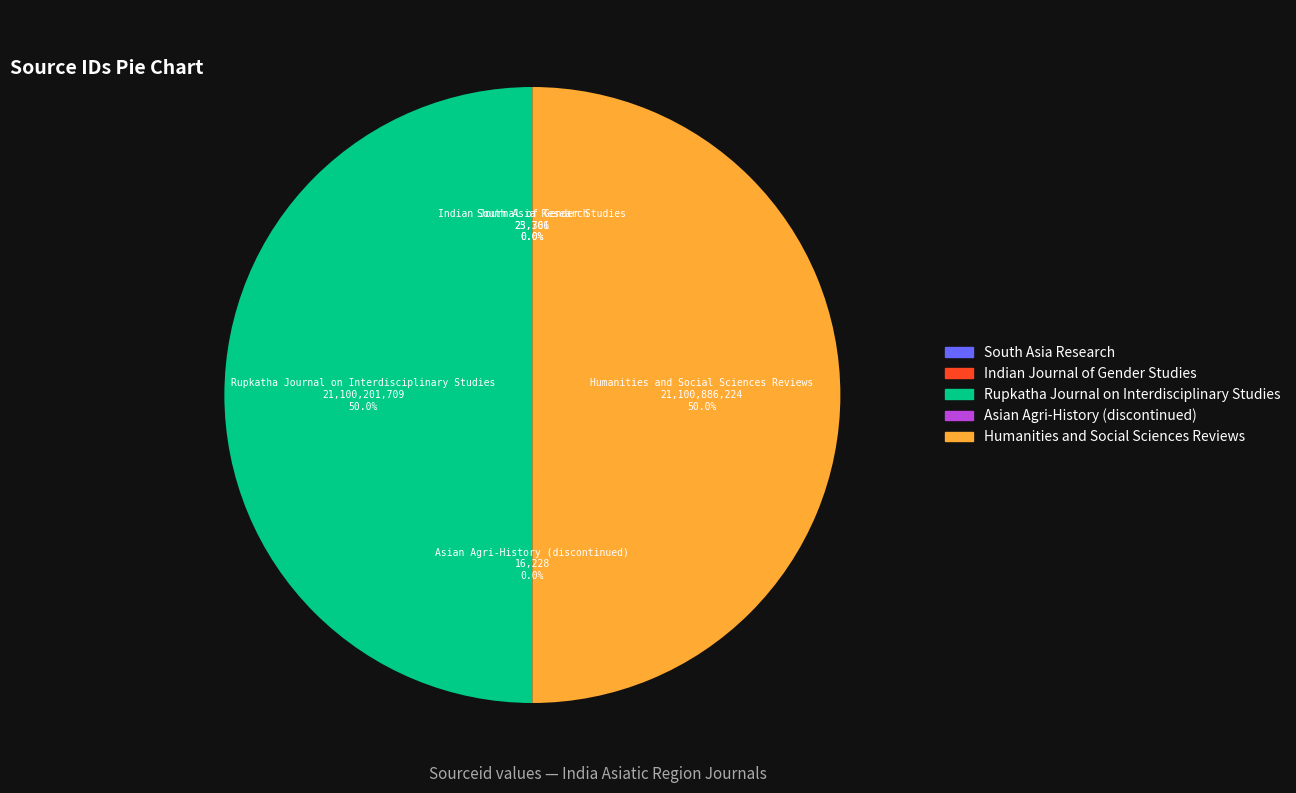

How much of the chart is everything except Rupkatha Journal on Interdisciplinary Studies?

50.0%